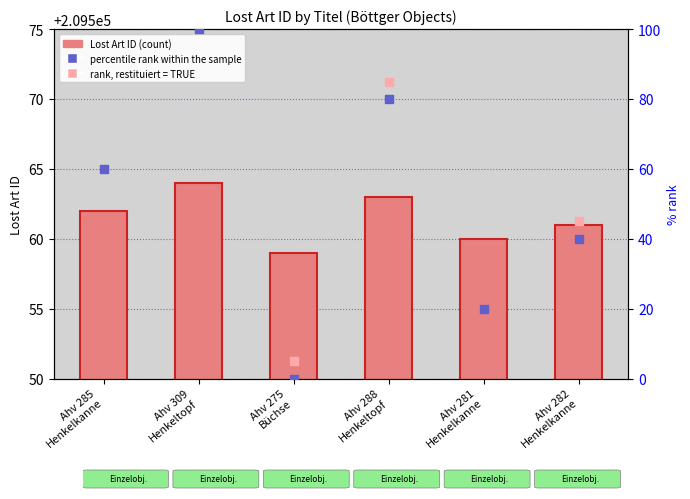

What is the ratio of the value at Ahv 281 Henkelkanne to the value at Ahv 309 Henkeltopf?

1.0